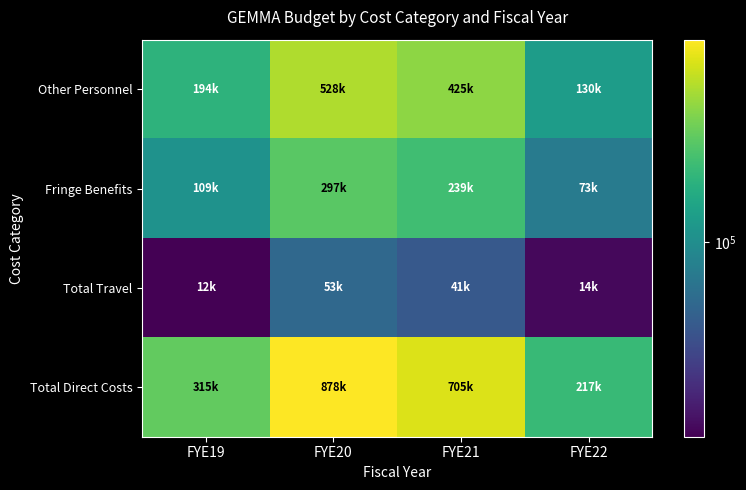

At FYE20, list the series in order from largest to smallest.

Total Direct Costs, Other Personnel, Fringe Benefits, Total Travel